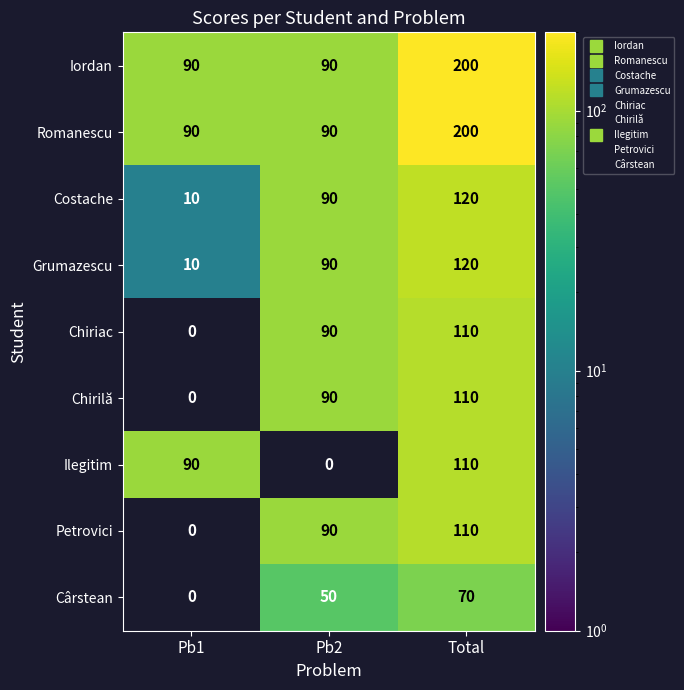

Reading left to right, what are all the values shown in this chart?

Iordan: Pb1=90	Pb2=90	Total=200
Romanescu: Pb1=90	Pb2=90	Total=200
Costache: Pb1=10	Pb2=90	Total=120
Grumazescu: Pb1=10	Pb2=90	Total=120
Chiriac: Pb1=0	Pb2=90	Total=110
Chirilă: Pb1=0	Pb2=90	Total=110
Ilegitim: Pb1=90	Pb2=0	Total=110
Petrovici: Pb1=0	Pb2=90	Total=110
Cârstean: Pb1=0	Pb2=50	Total=70